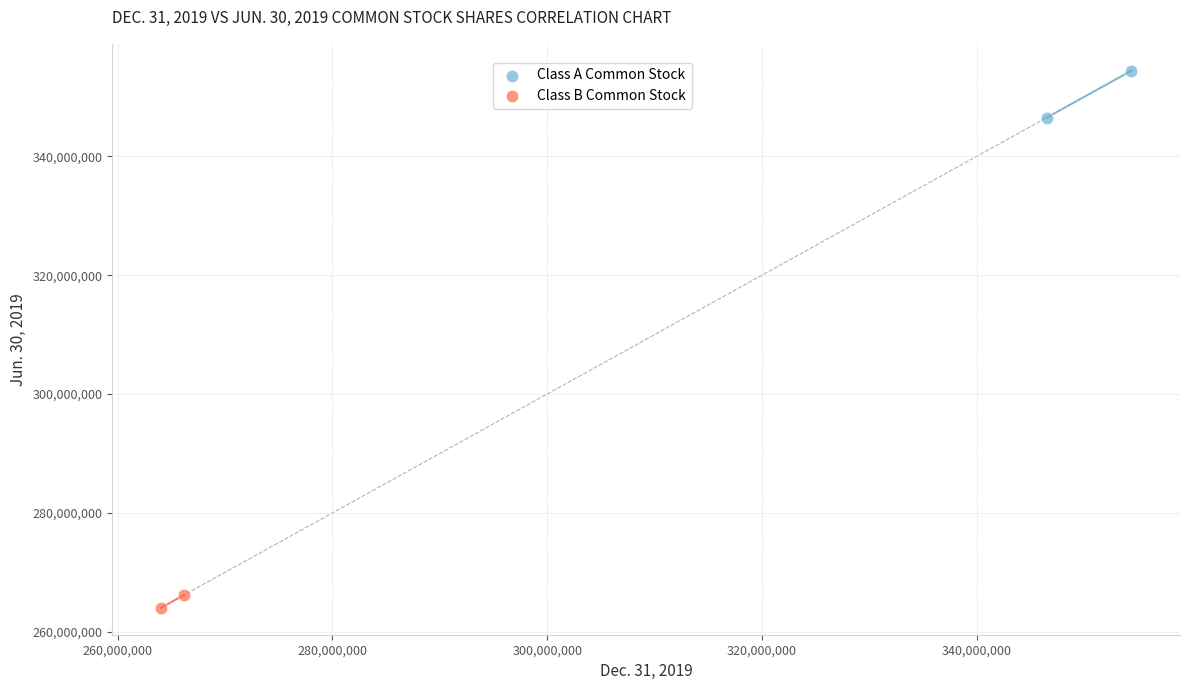

Which series contains the lowest Y value?

Class B Common Stock